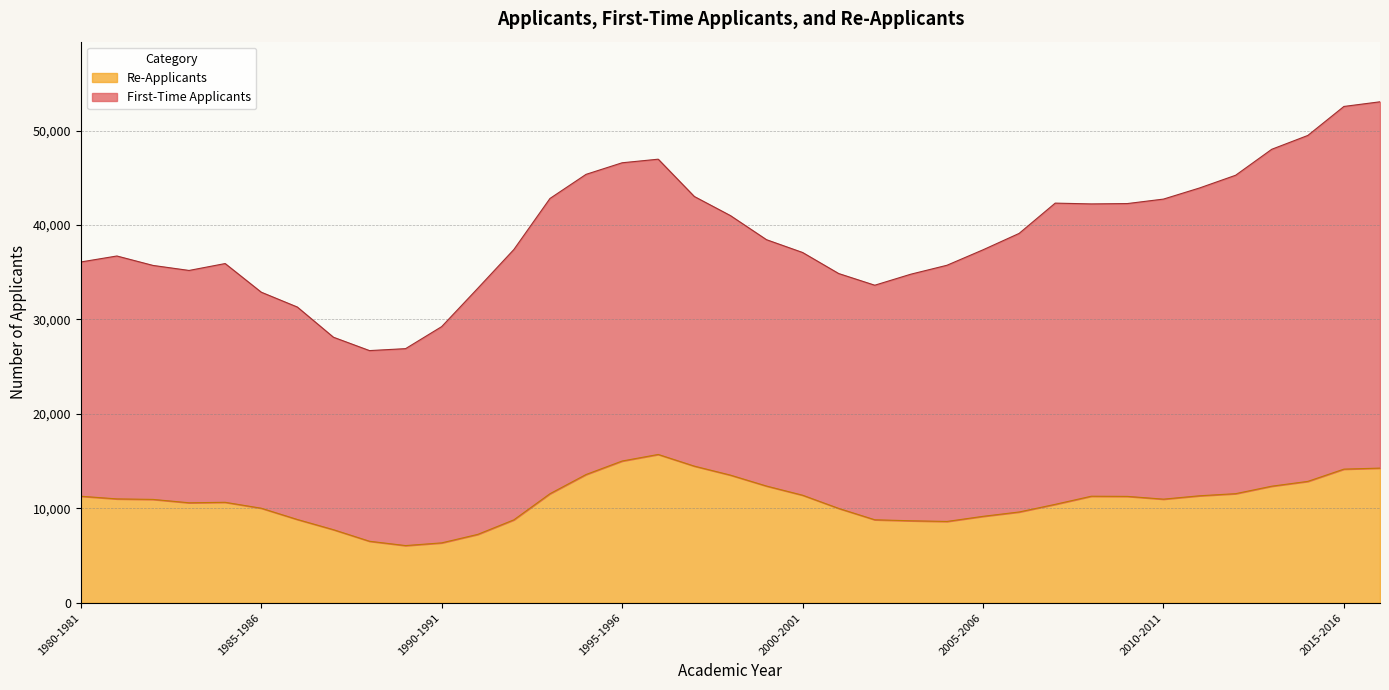

What is the label of the 36th point from the right?

1981-1982